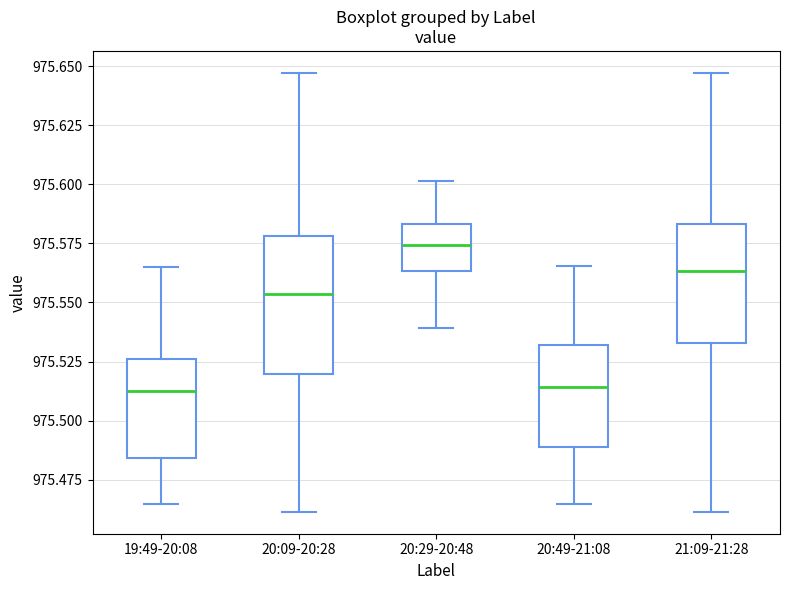

Reading left to right, transcribe this box plot: for each box, give where its median line is, the range the box spans, and where its two whiskers end, as read against the y-axis. The values are not printed on the chart, so give them approximately, as read against the axis.

19:49-20:08: median 975.515, box 975.485 to 975.525, whiskers 975.465 to 975.565
20:09-20:28: median 975.555, box 975.520 to 975.580, whiskers 975.460 to 975.645
20:29-20:48: median 975.575, box 975.565 to 975.585, whiskers 975.540 to 975.600
20:49-21:08: median 975.515, box 975.490 to 975.530, whiskers 975.465 to 975.565
21:09-21:28: median 975.565, box 975.535 to 975.585, whiskers 975.460 to 975.645